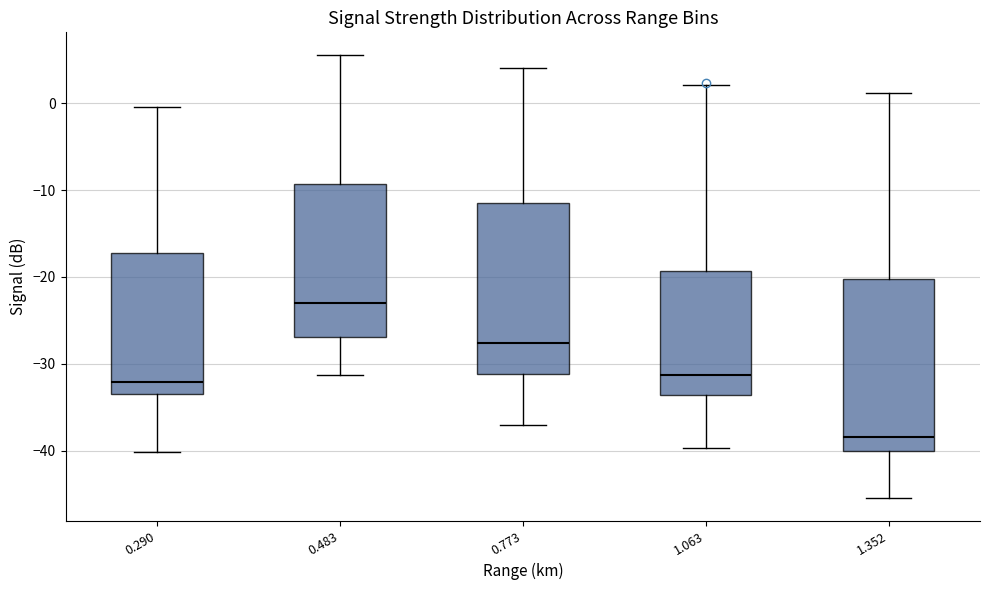

Where is the upper edge of the box at x = 0.483 on the y-axis? The values are not printed on the chart, so give them approximately, as read against the axis.

-9